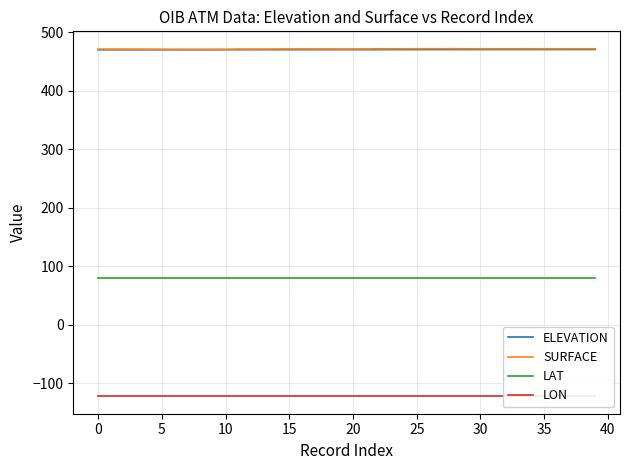

At how many categories does at least one series exceed 185?

40